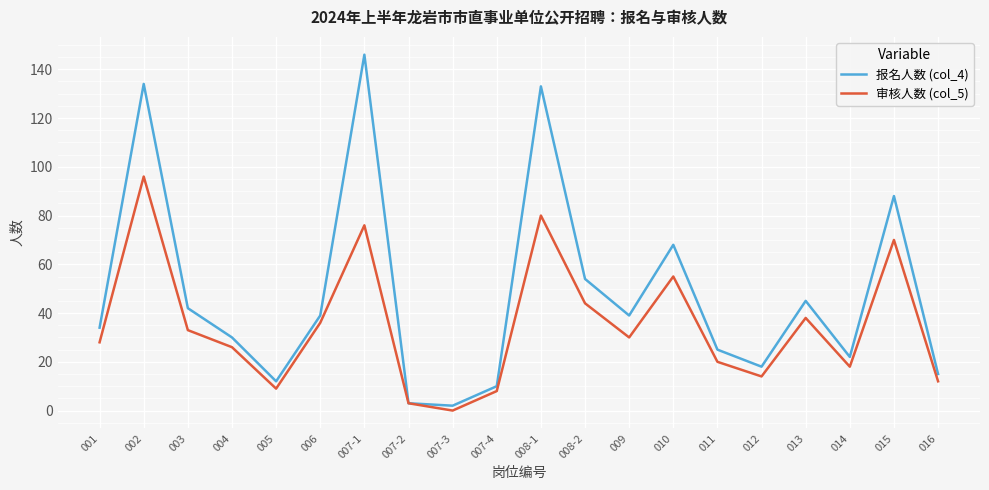

Count the number of categories in the chart.

20